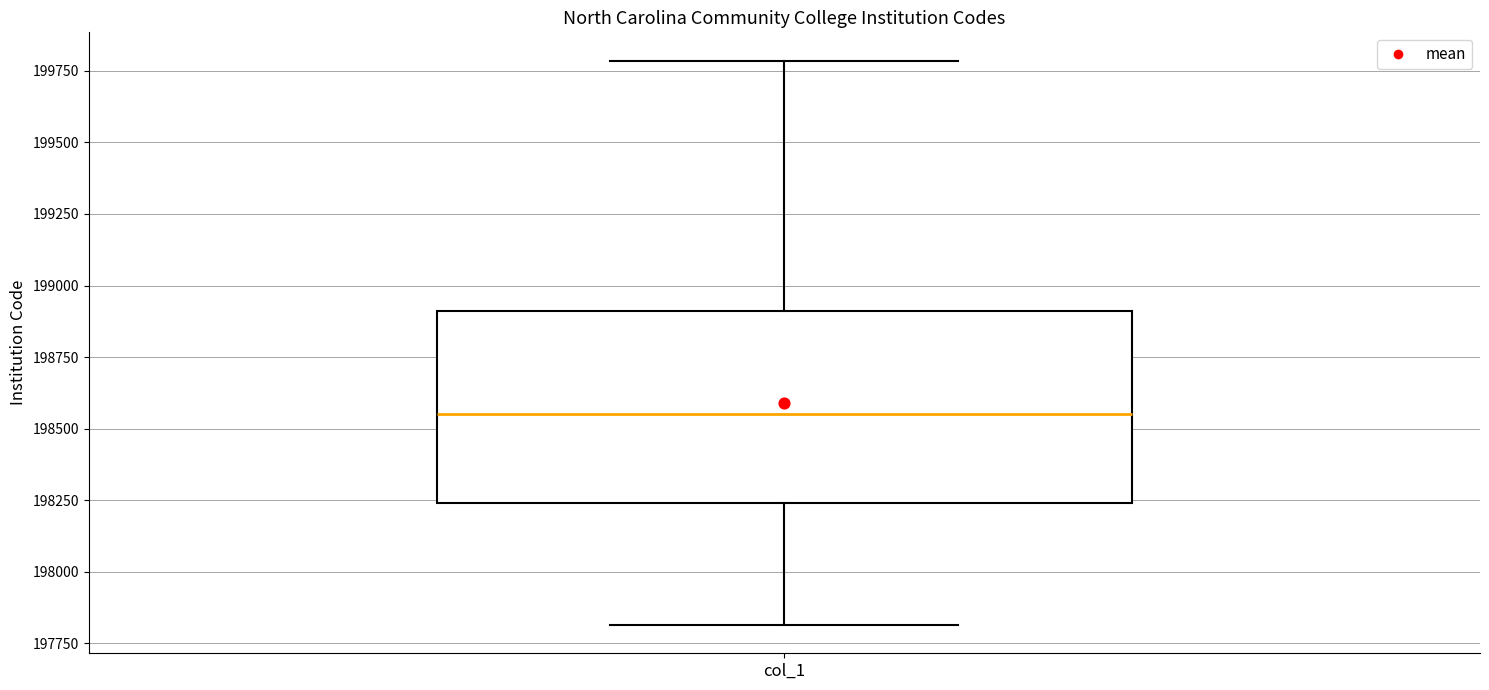

Where does the median line of the box for col_1 sit on the y-axis? The values are not printed on the chart, so give them approximately, as read against the axis.

198550